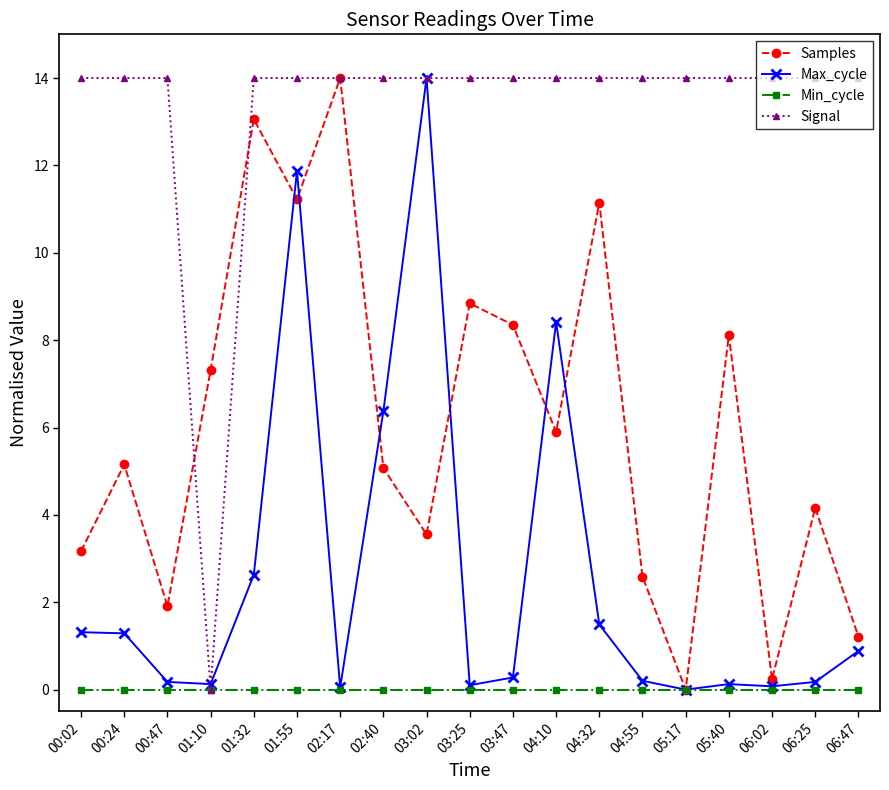

What is the spread (max minus min) of values at 00:24?

14.0